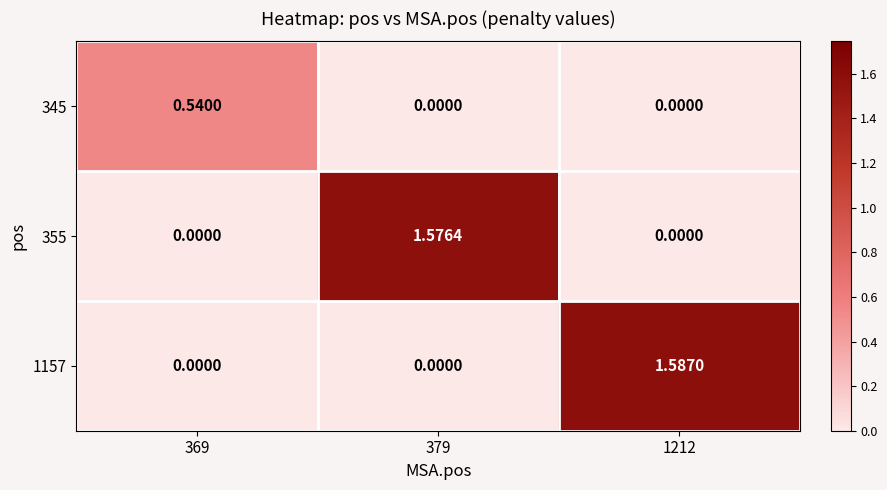

Is the value of 345 at 369 greater than the value of 355 at 379?

No